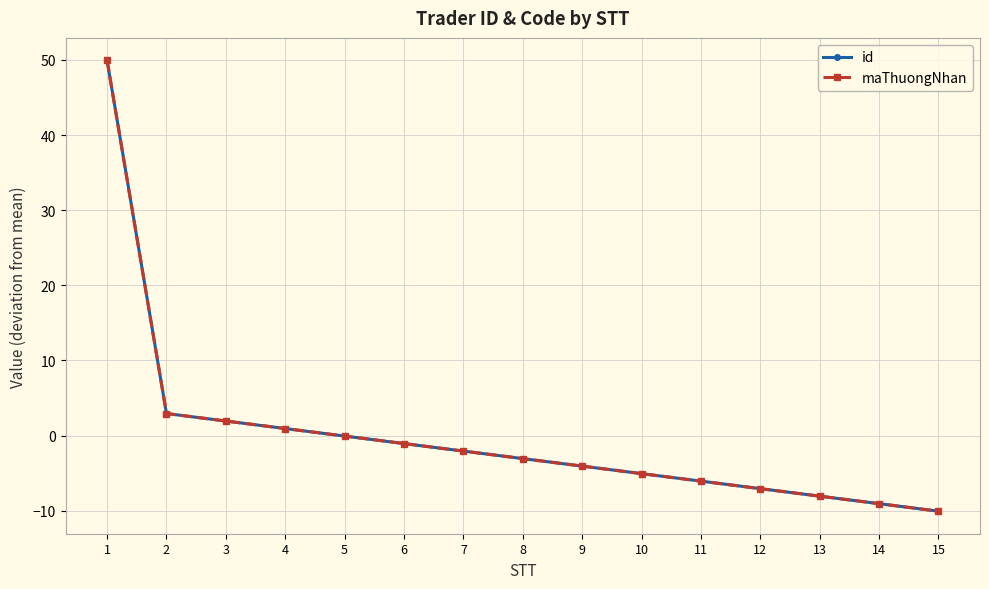

The value of id at 1 is 49.9. True or false?

True